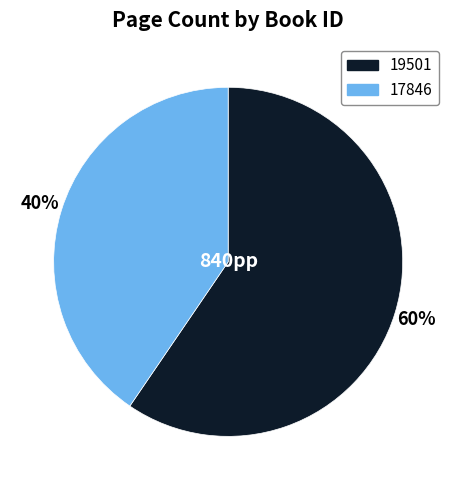

To the nearest percent, what is the average slice percentage?

50%